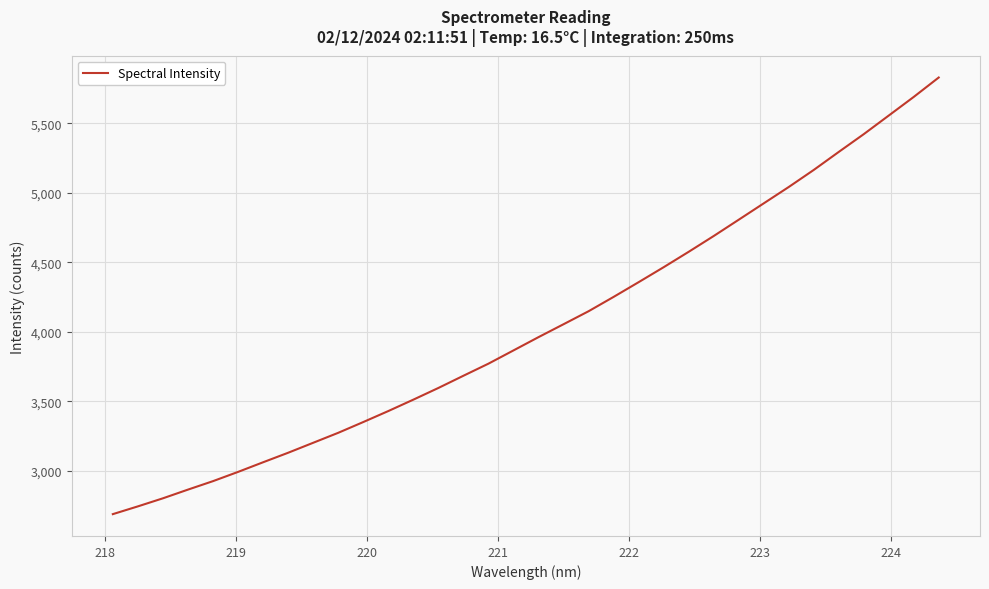

What is the maximum value shown in the chart?

5829.0